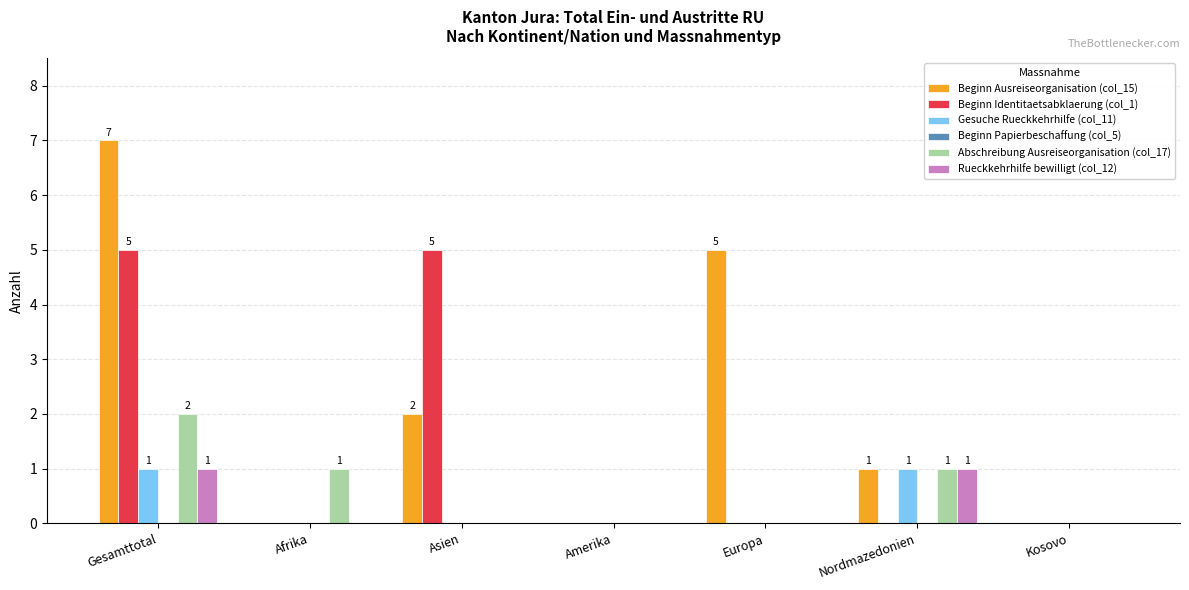

How many groups of bars are there?

7